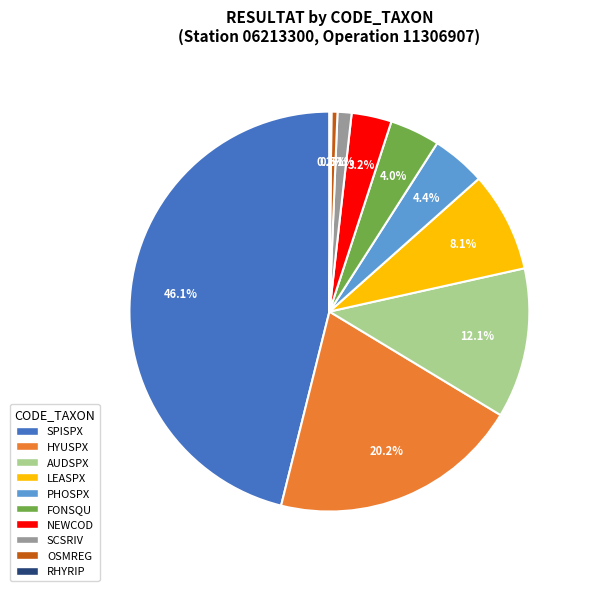

What percentage is the NEWCOD slice, to the nearest percent?

3%